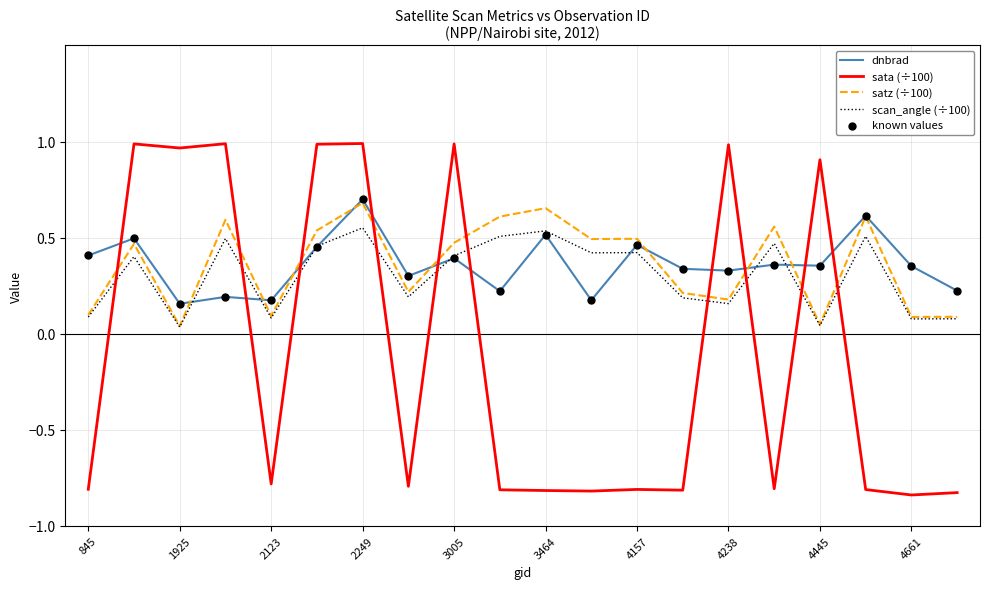

How many times do dnbrad and sata (÷100) cross each other?

10